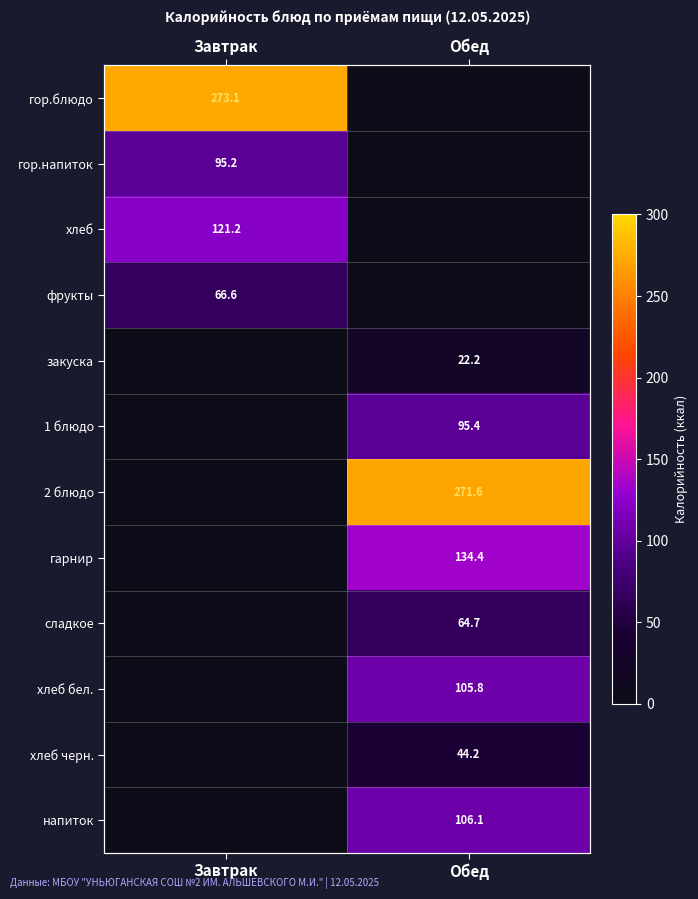

Between Обед and Завтрак, which is larger?

Завтрак